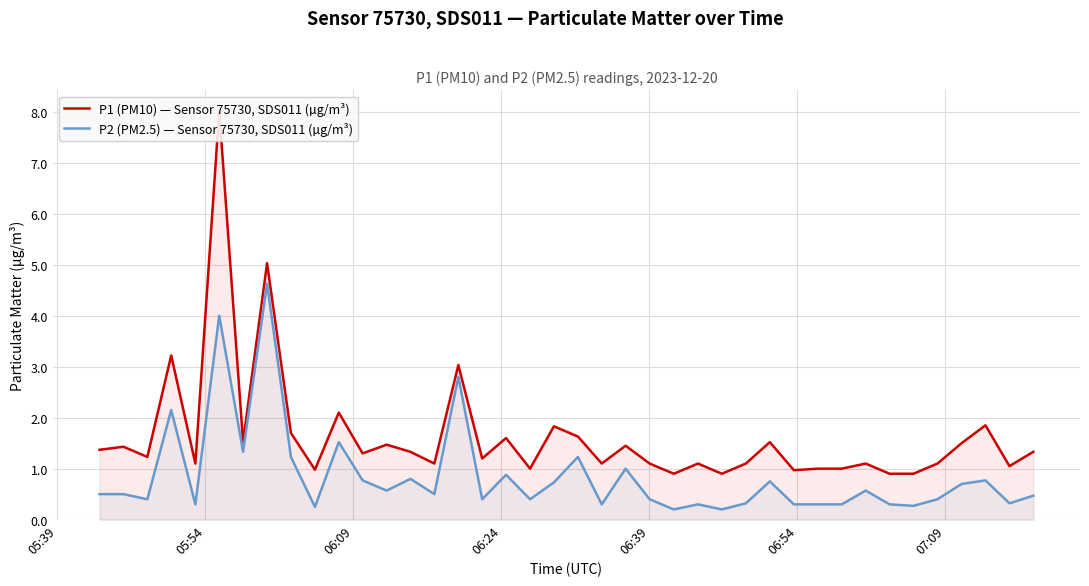

What is the highest value of the P2 (PM2.5) — Sensor 75730, SDS011 (µg/m³) series?

4.6